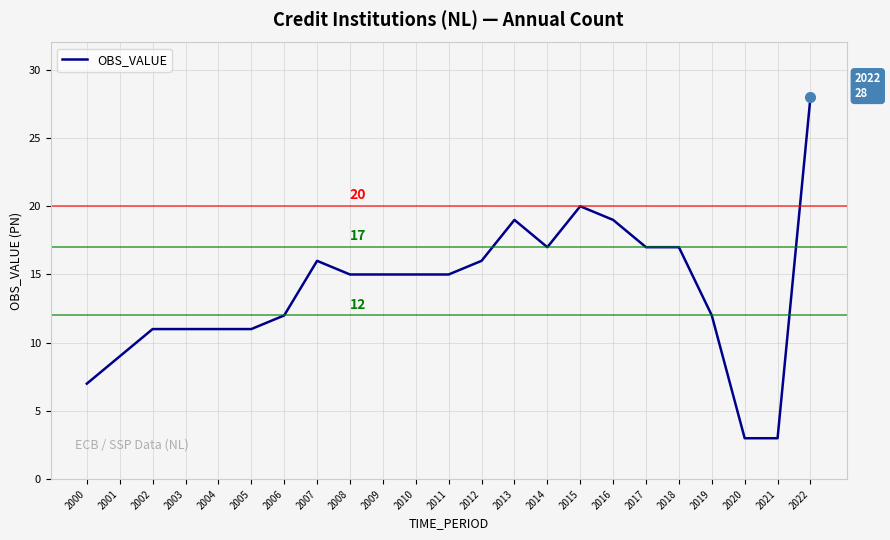

The value at 2019 is 12. True or false?

True